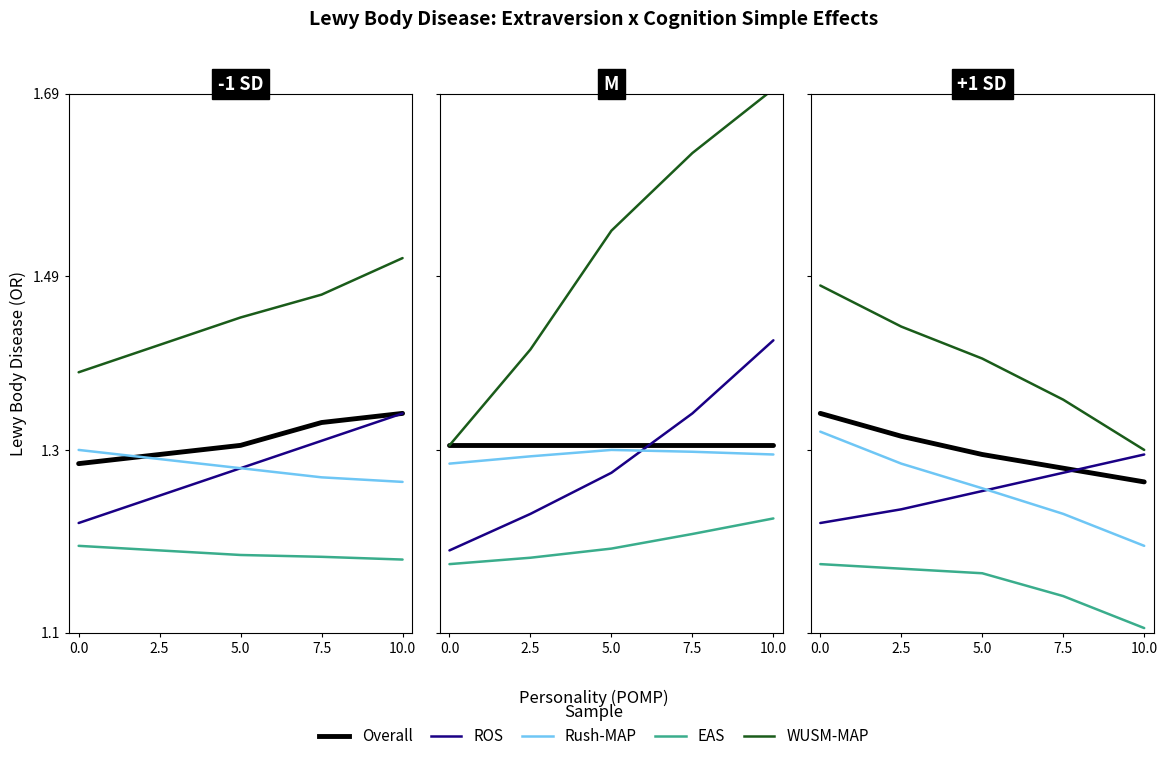

True or false: Overall has more than 2 interior local peaks.

False